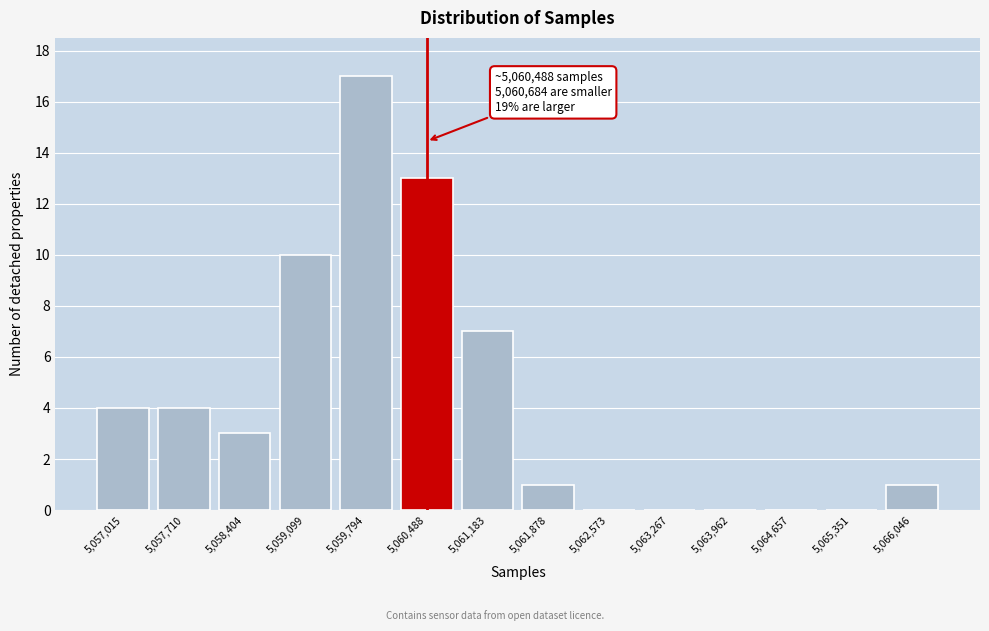

Over which range of the x-axis is the bar tallest?

5059400 to 5060100